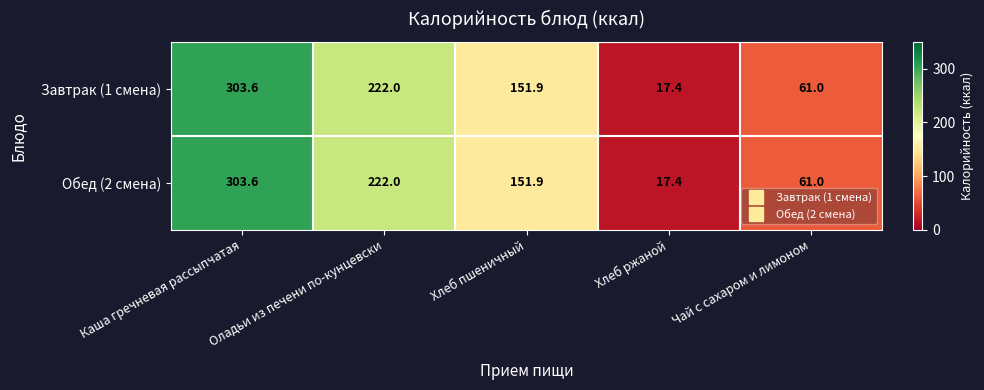

How many distinct data groups are displayed?

2